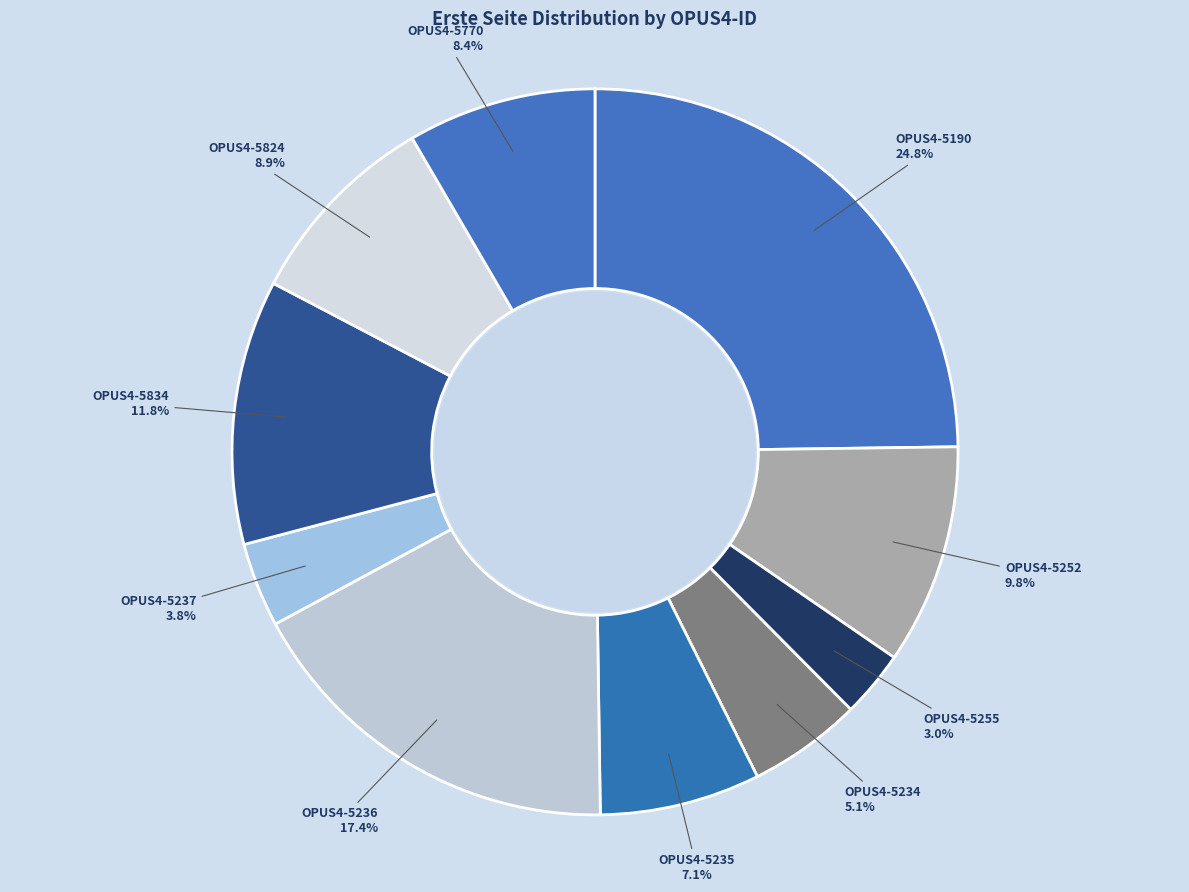

Count the number of slices in the pie.

10